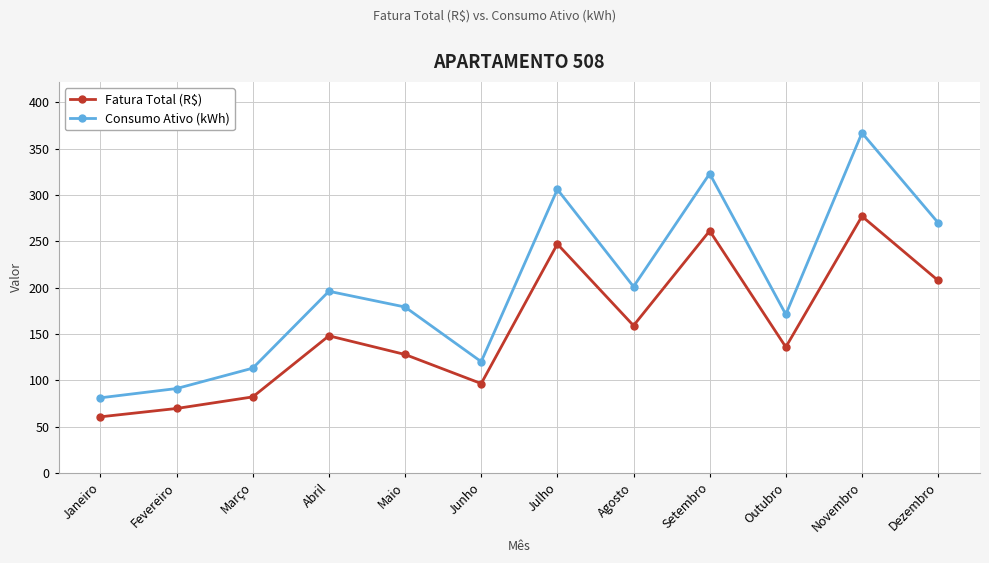

How many data points in Fatura Total (R$) are above 147?

6